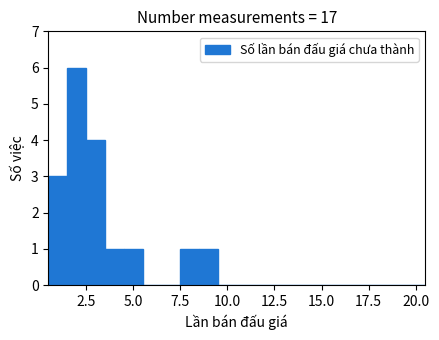

Read against the x-axis, roughly where is the centre of the tallest bar?

2.0